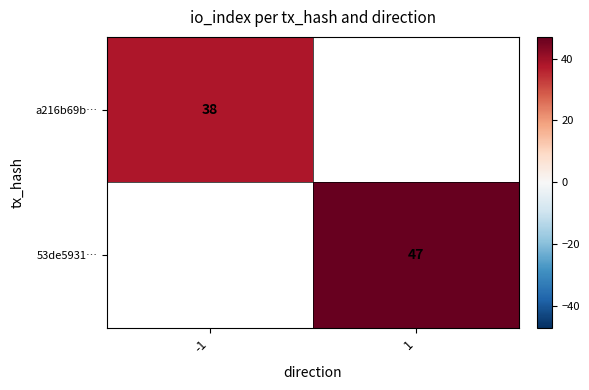

True or false: 53de5931… has a value of 14 at 1.

False